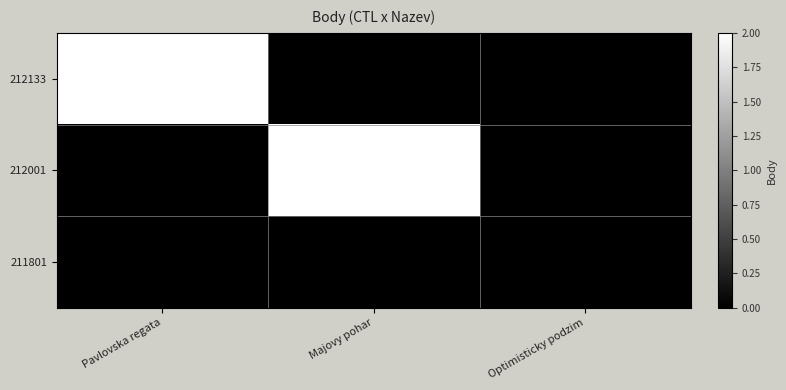

Which category has the highest value in the 212001 series?

Majovy pohar